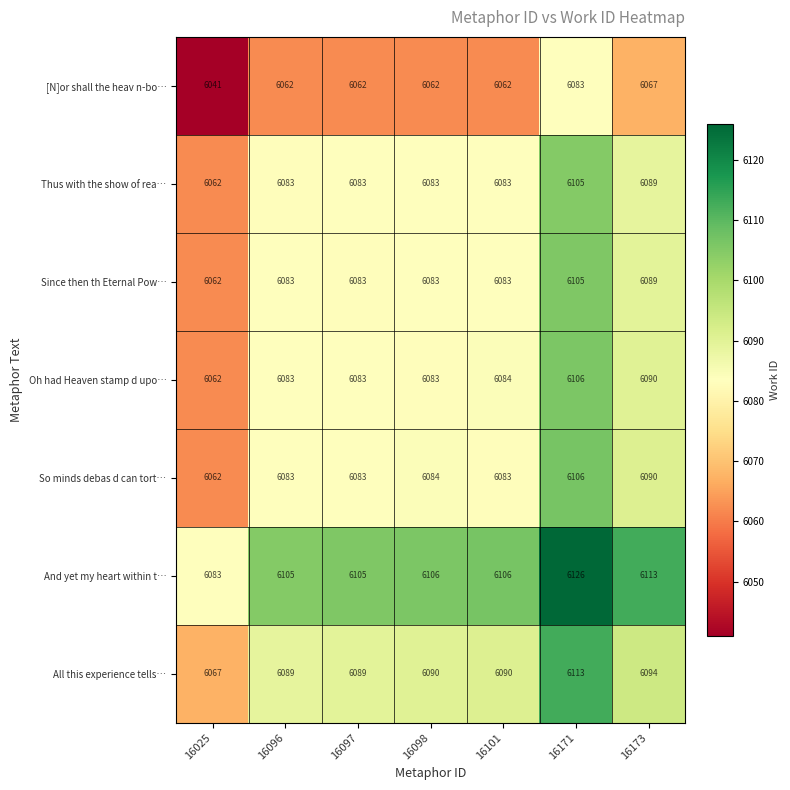

Which label corresponds to the smallest value in the chart?

16025